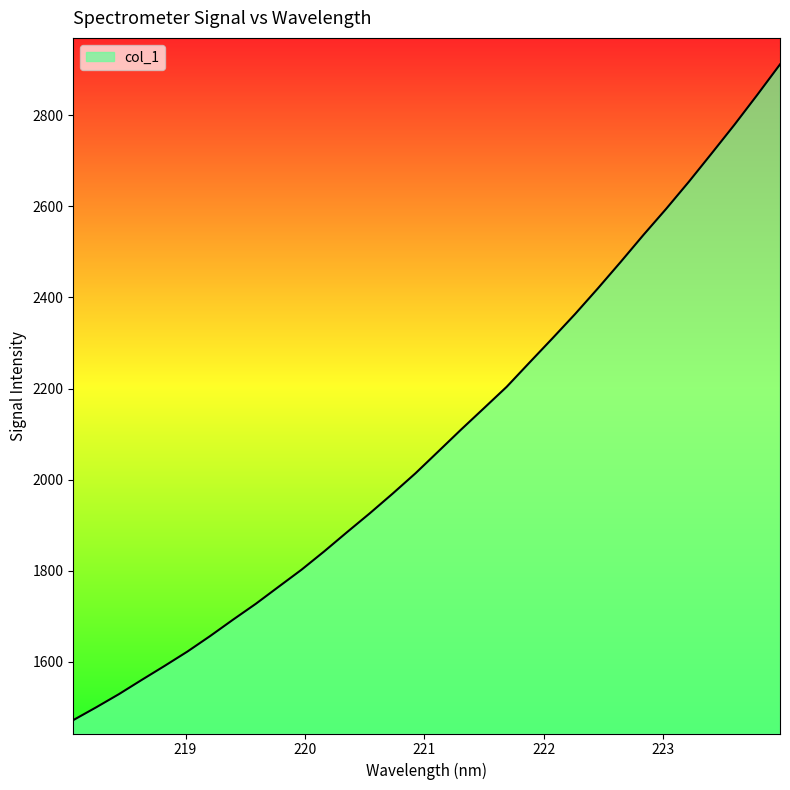

How many lines are shown in the chart?

1